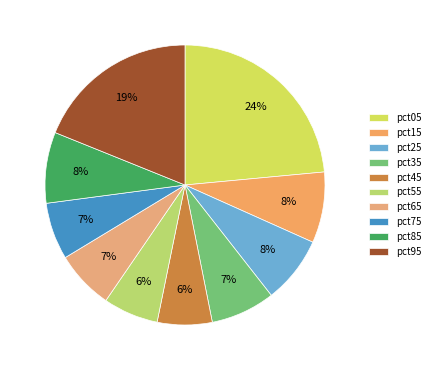

Rank the categories by value from highest to lowest.

pct05, pct95, pct85, pct15, pct25, pct35, pct65, pct75, pct55, pct45